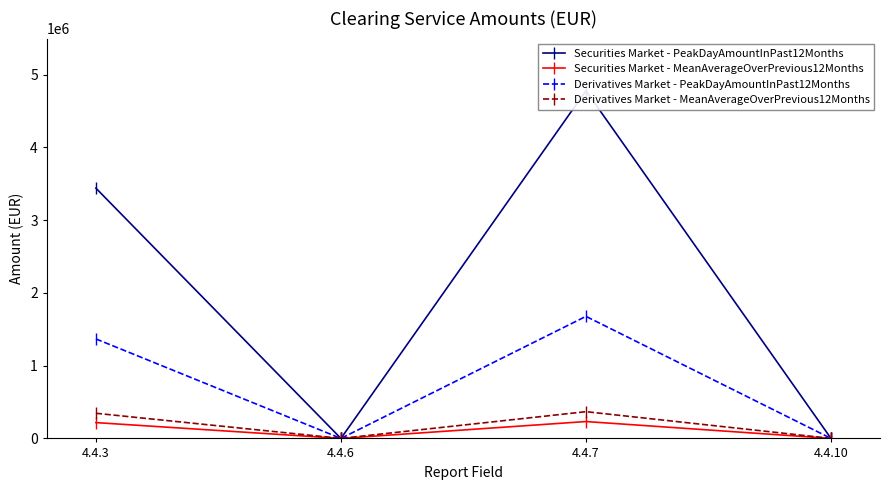

Which series has the largest total across all categories?

Securities Market - PeakDayAmountInPast12Months